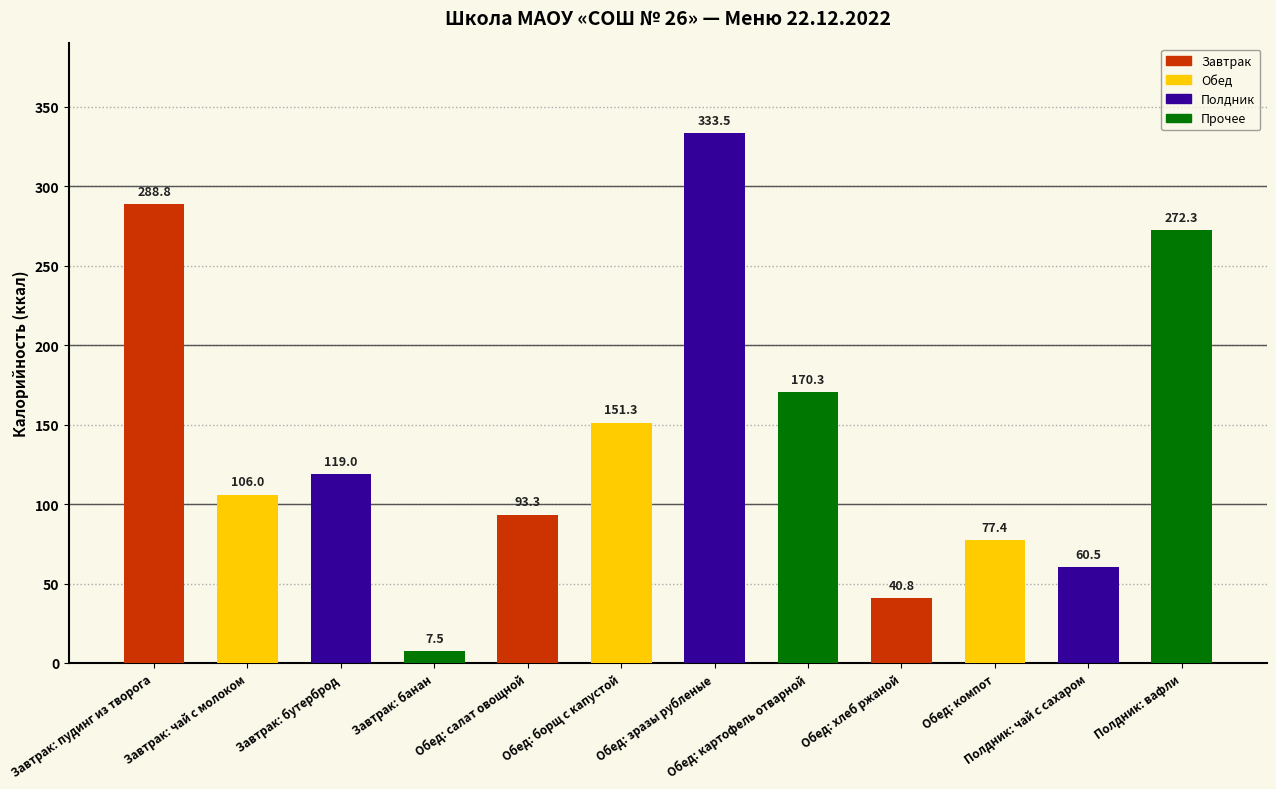

What is the difference between the values at Завтрак: банан and Обед: хлеб ржаной?

33.3